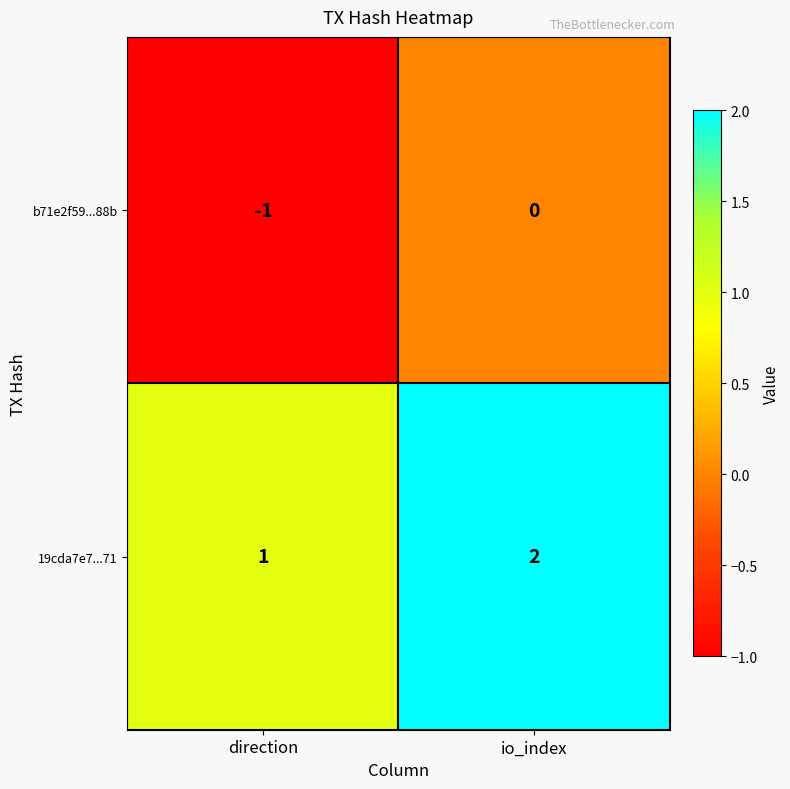

At which category is the sum across all series the highest?

io_index